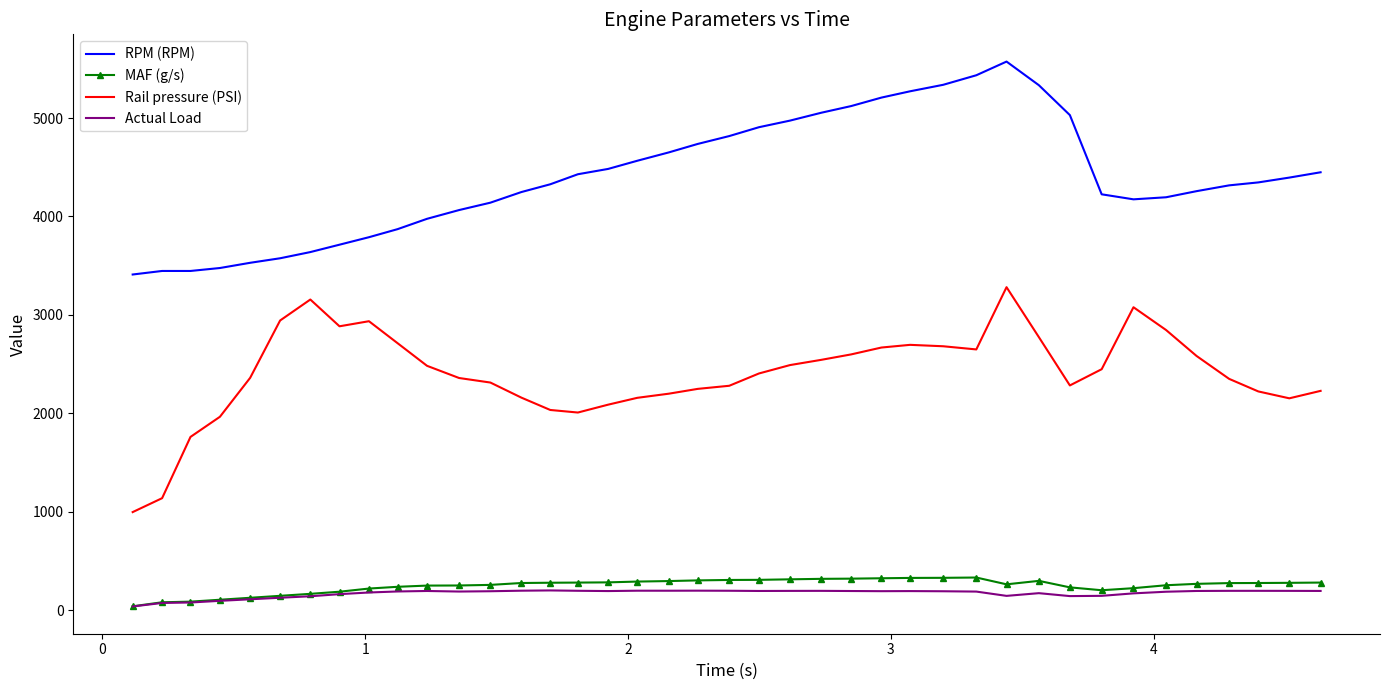

What is the sum of all Rail pressure (PSI) values?

96131.6